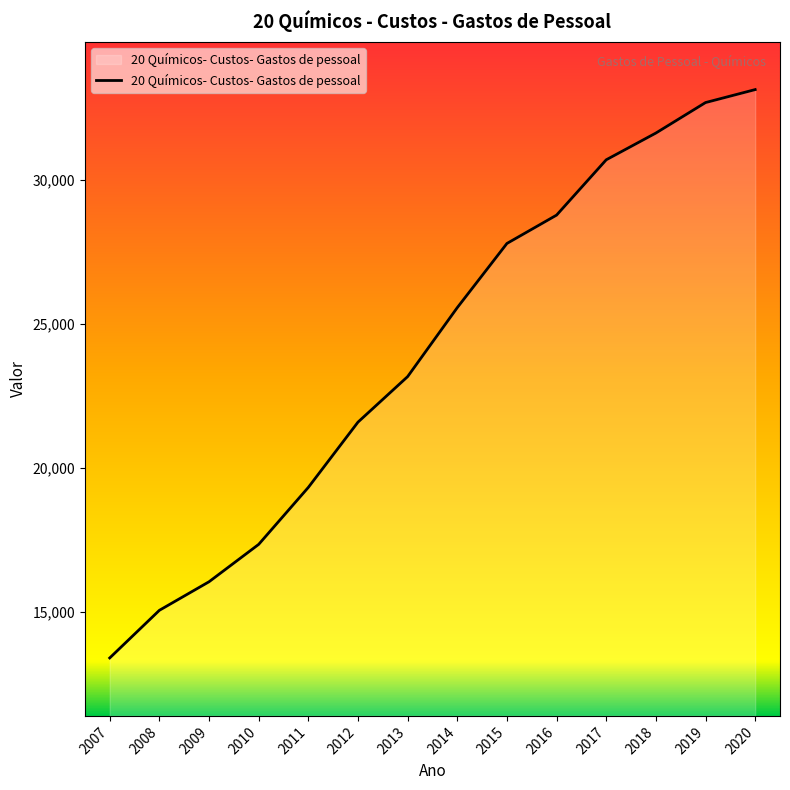

At which label does the data first exceed 25569?

2014